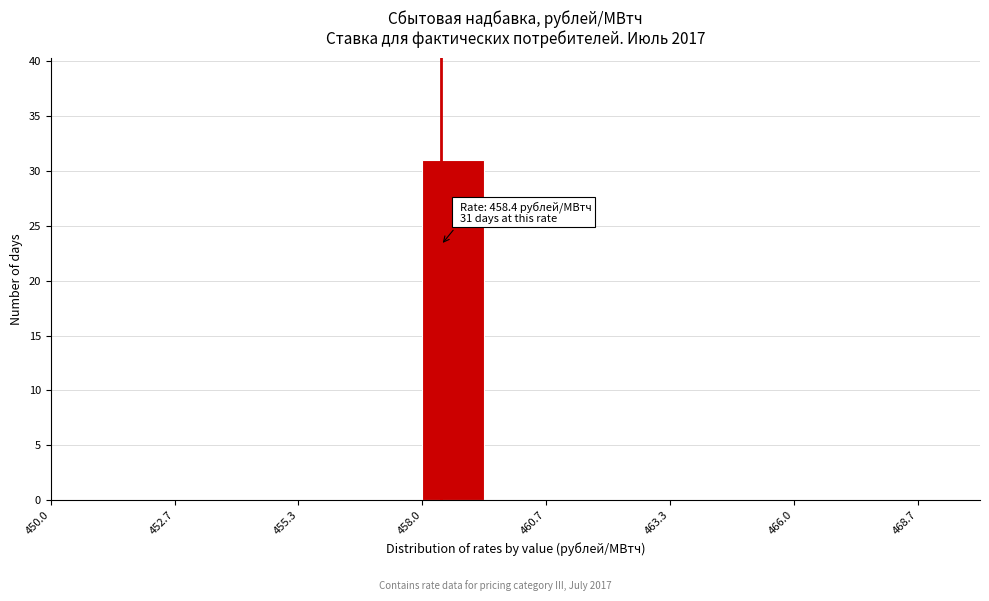

Around what value on the x-axis is the tallest bar? Give the approximate position of its centre, as read against the axis.

458.5